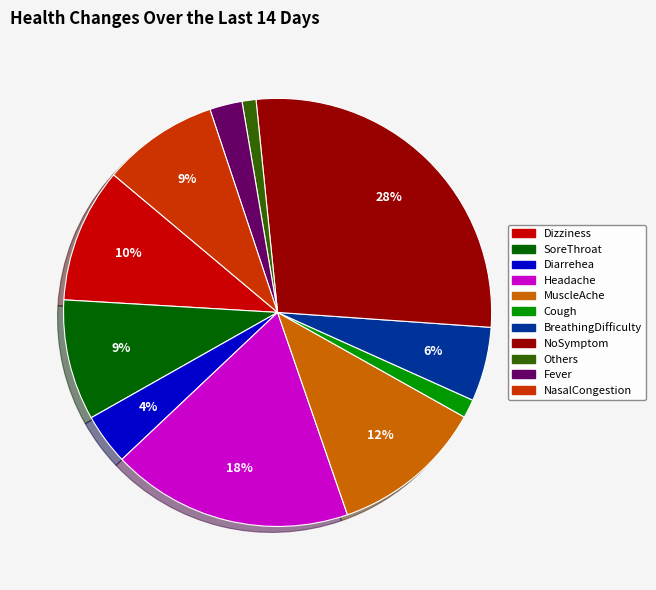

To the nearest percent, what portion does BreathingDifficulty represent?

6%